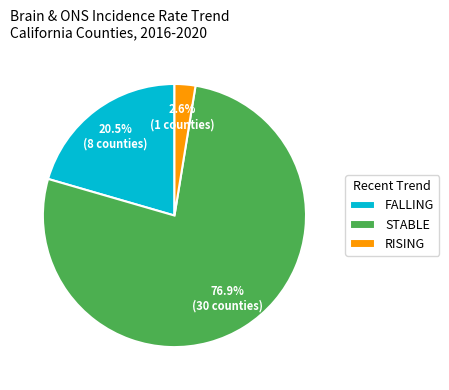

What is the majority slice?

STABLE